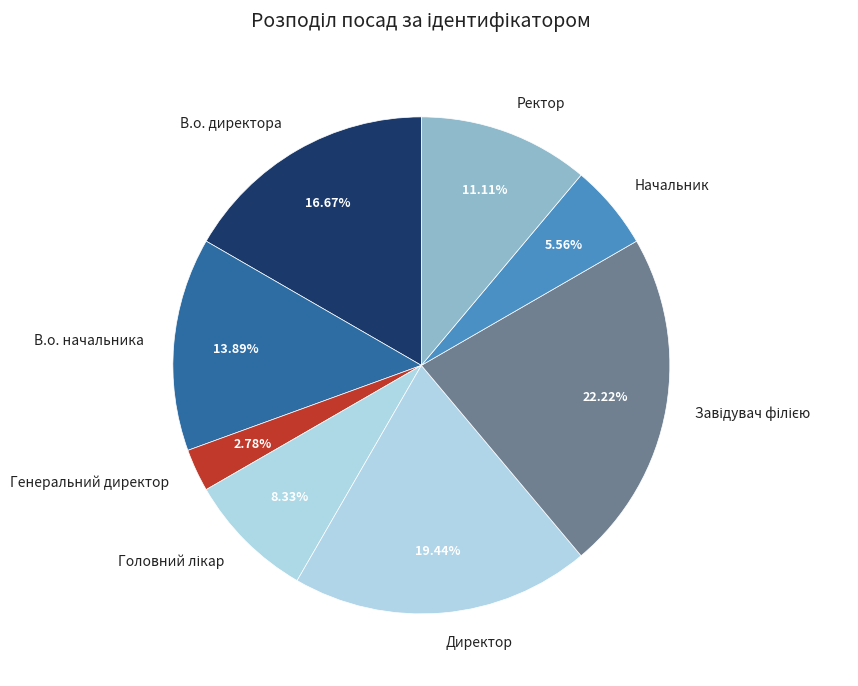

Which category has the smallest portion of the pie?

Генеральний директор